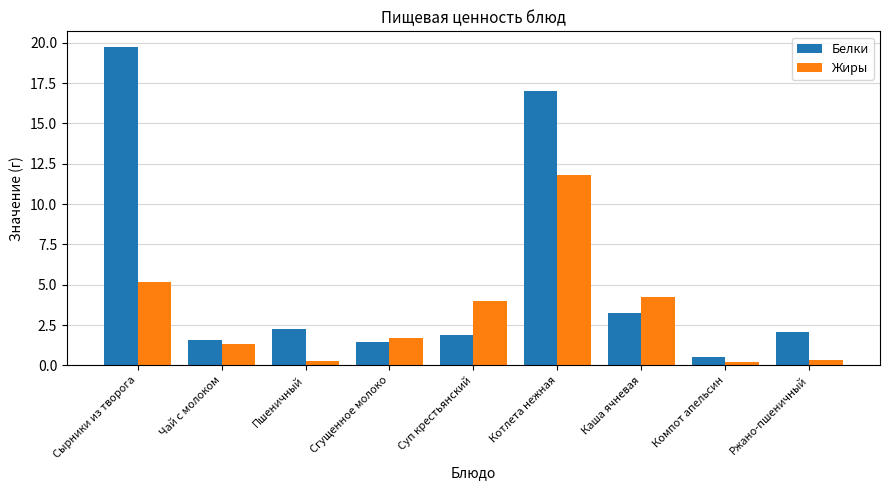

Which series changed the most between Сгущенное молоко and Котлета нежная?

Белки